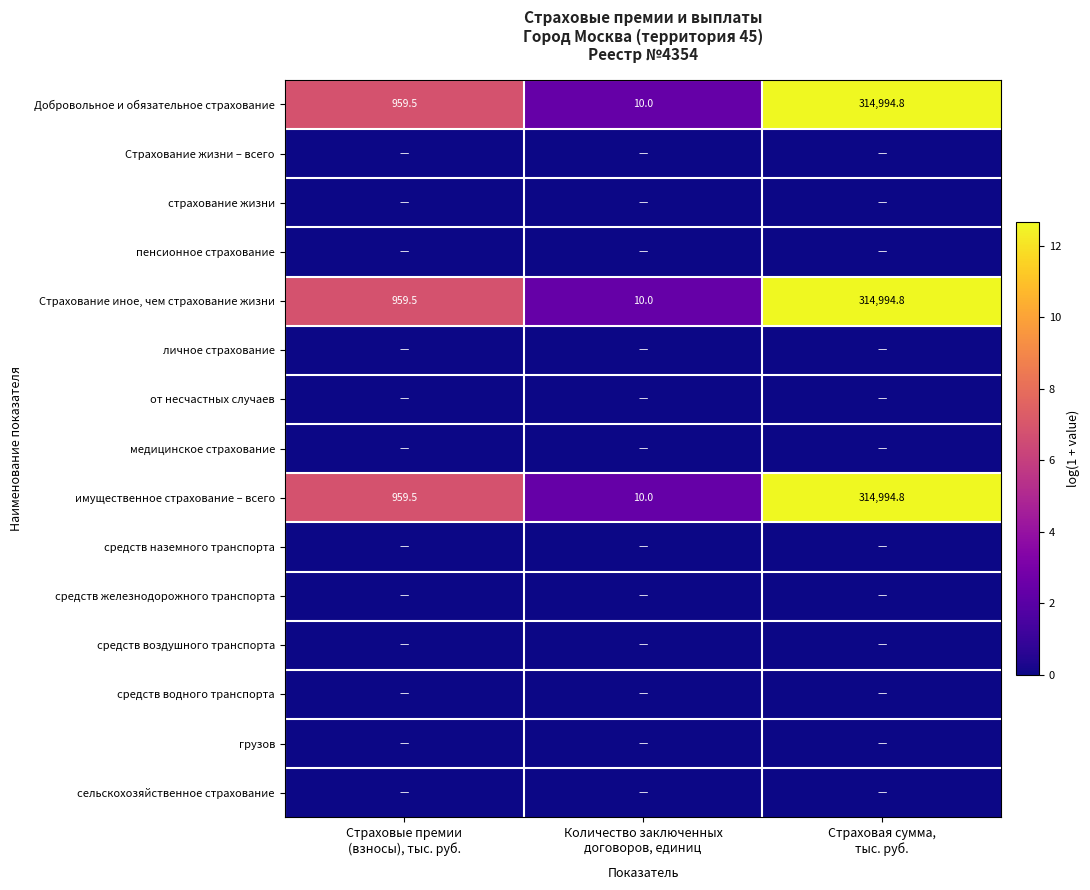

Rank the series by their maximum value, from lowest to highest.

Страхование жизни – всего, страхование жизни, пенсионное страхование, личное страхование, от несчастных случаев, медицинское страхование, средств наземного транспорта, средств железнодорожного транспорта, средств воздушного транспорта, средств водного транспорта, грузов, сельскохозяйственное страхование, Добровольное и обязательное страхование, Страхование иное, чем страхование жизни, имущественное страхование – всего